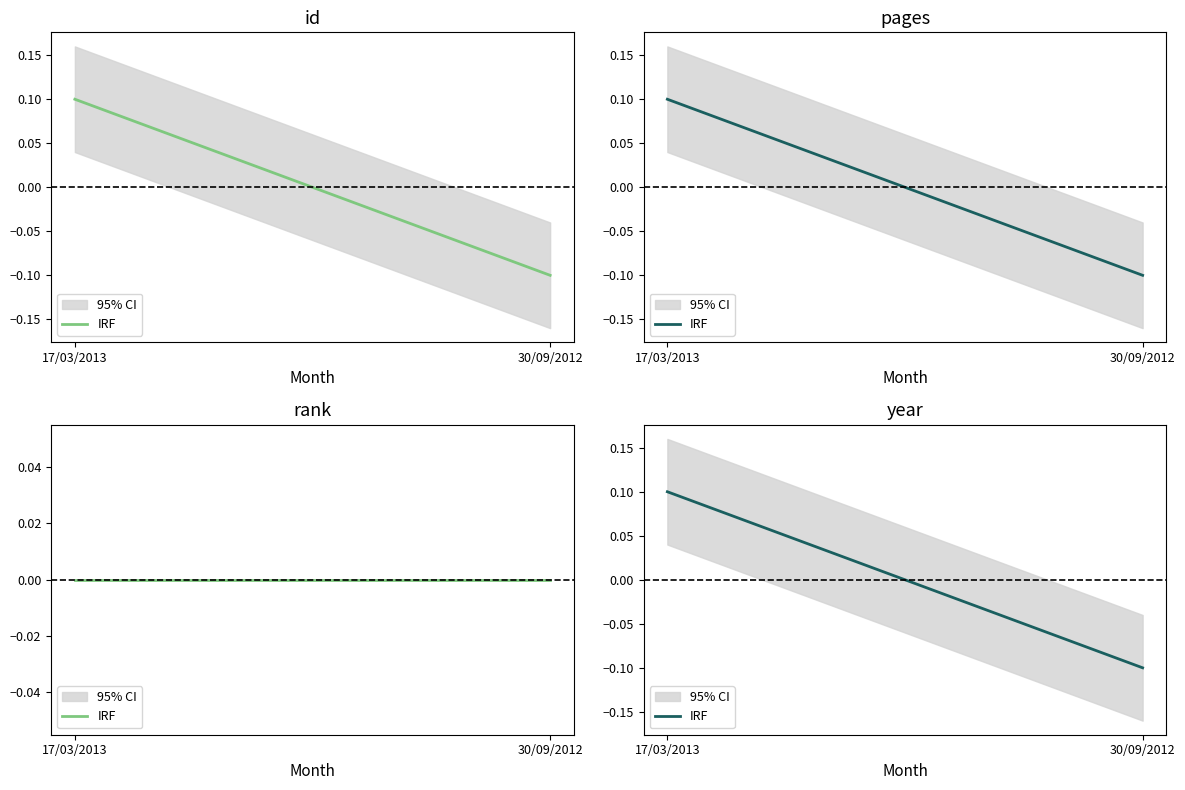

Is it true that the value at 30/09/2012 is -0.2?

False